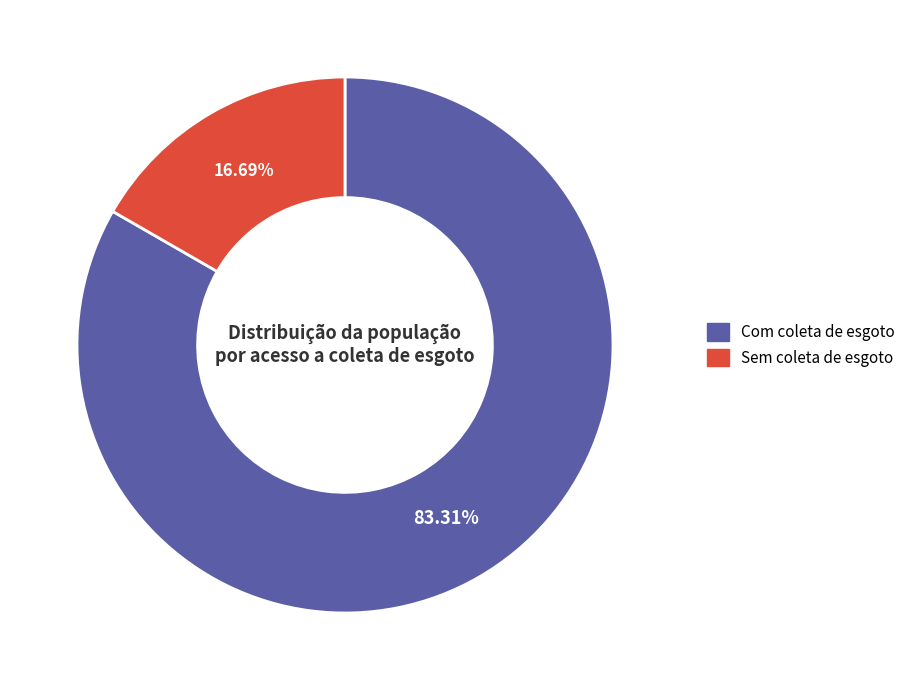

What is the largest slice in the pie chart?

Com coleta de esgoto